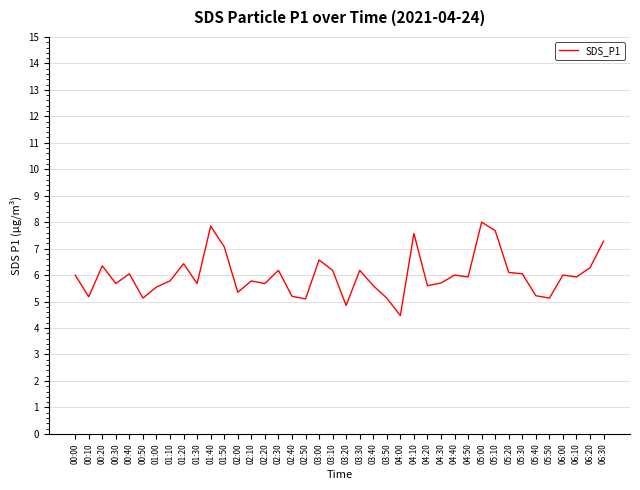

The value at 02:50 is 3.3. True or false?

False